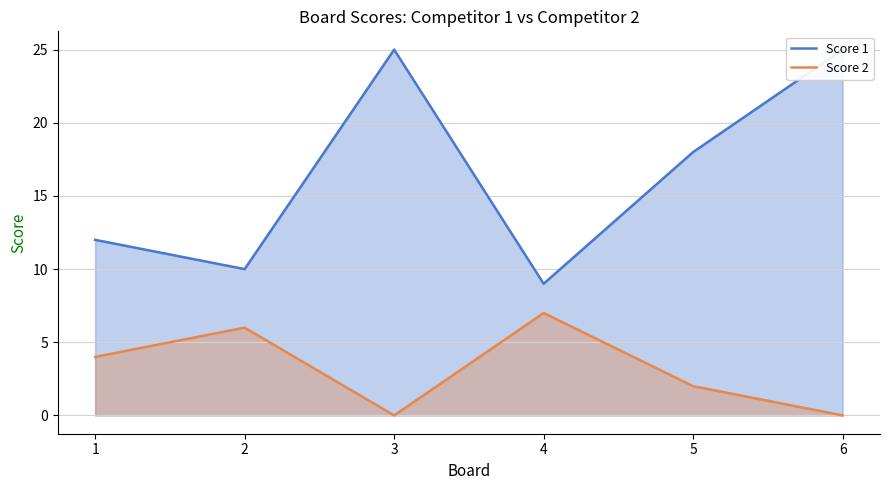

What is the total value across all series at 2?

16